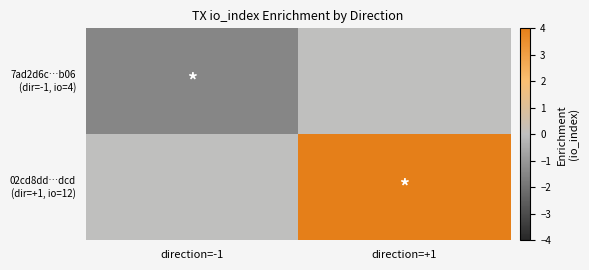

At direction=-1, list the series in order from smallest to largest.

7ad2d6c…b06 (dir=-1, io=4), 02cd8dd…dcd (dir=+1, io=12)